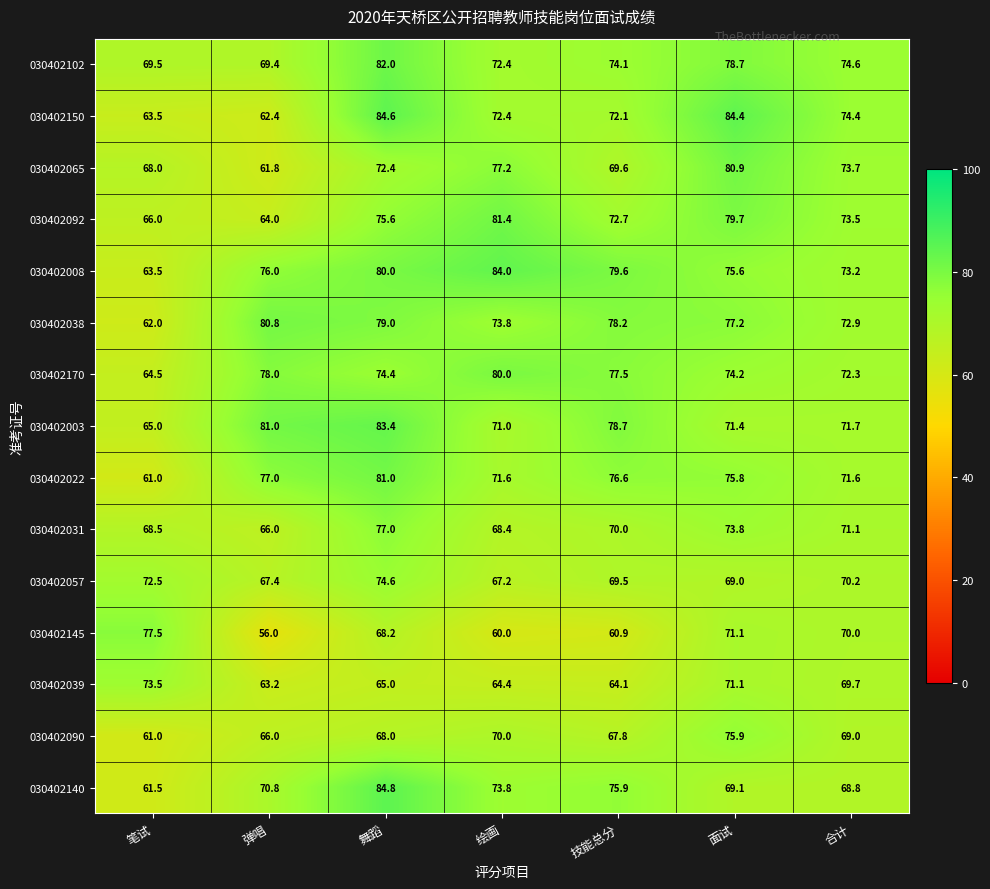

The 030402031 series shows 71.1 at 合计. True or false?

True